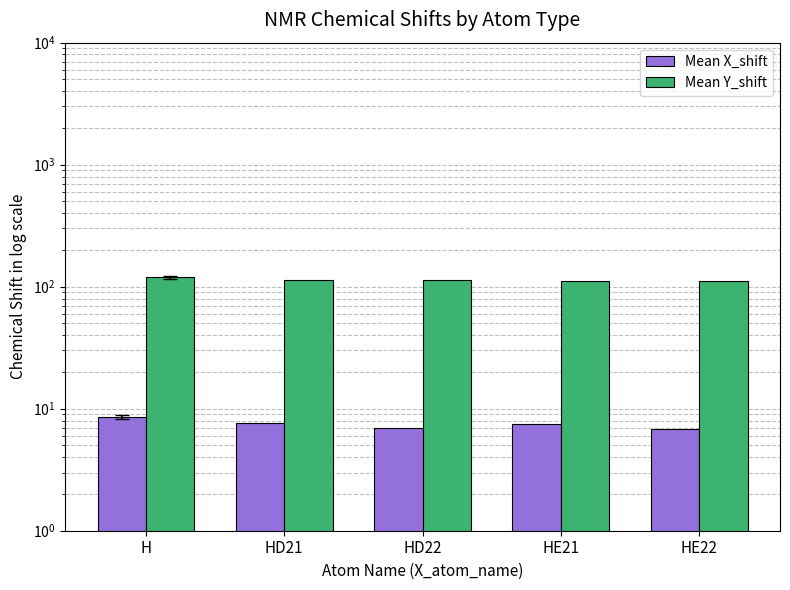

At which label does Mean Y_shift reach its minimum?

HE21